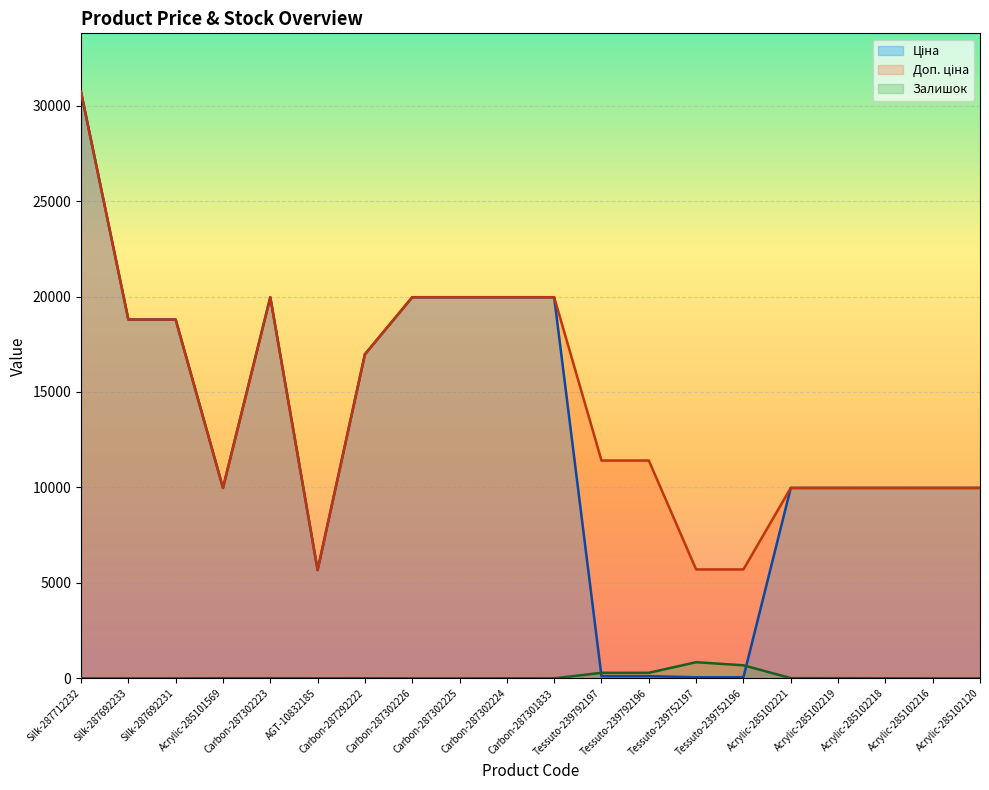

Reading right to left, list all the values displayed in this chart.

Ціна: 9975.0	9975.0	9975.0	9975.0	9975.0	57.0	57.0	114.1	114.1	19964.2	19964.2	19964.2	19964.2	16976.3	5673.8	19964.2	9975.0	18796.8	18796.8	30717.1
Доп. ціна: 9975.0	9975.0	9975.0	9975.0	9975.0	5705.0	5705.0	11410.0	11410.0	19964.2	19964.2	19964.2	19964.2	16976.3	5673.8	19964.2	9975.0	18796.8	18796.8	30717.1
Залишок: 0.0	0.0	3.0	9.0	11.0	683.0	845.0	290.0	289.0	0.0	3.0	0.0	0.0	5.0	4.0	7.0	7.0	0.0	0.0	0.0